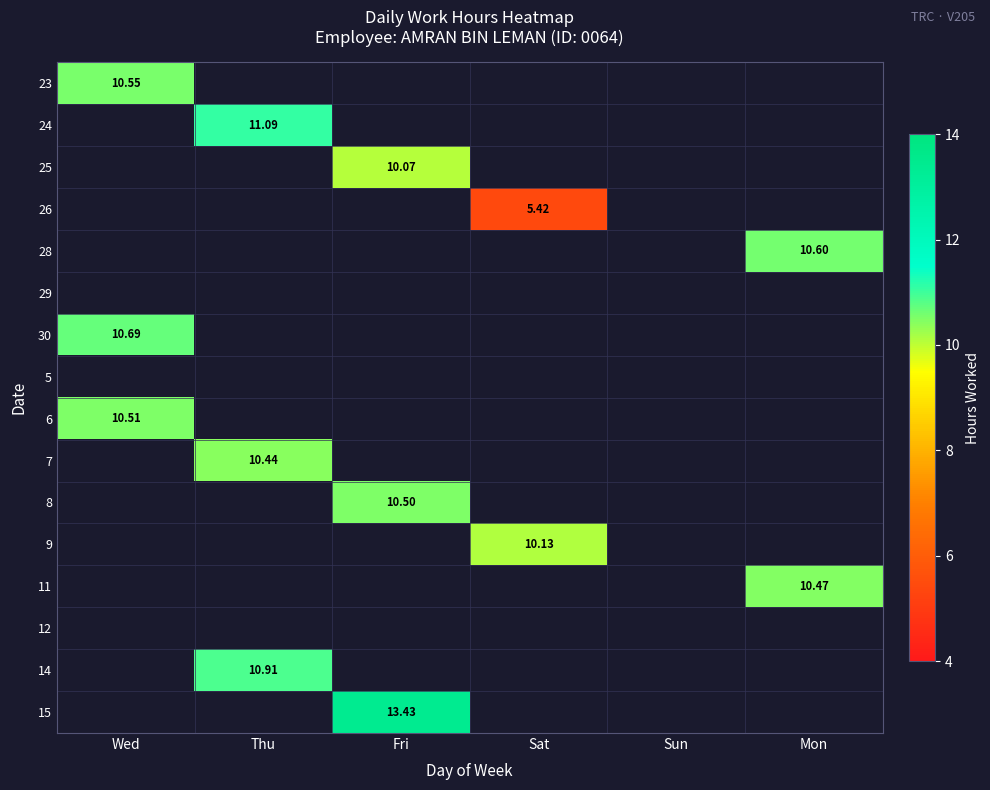

Is the value of 23 at Fri greater than the value of 9 at Mon?

No